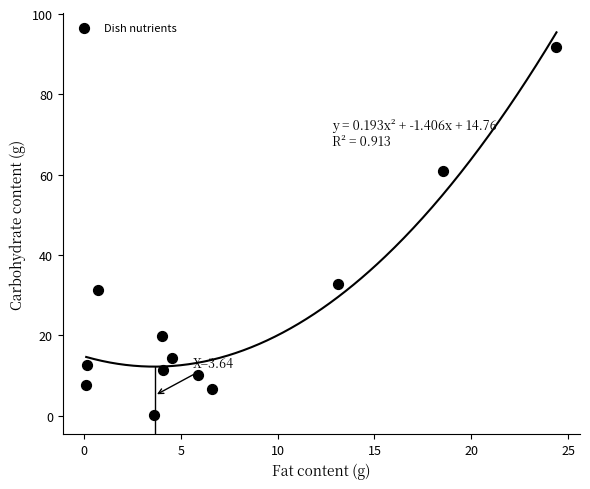

What is the average X value?

7.1